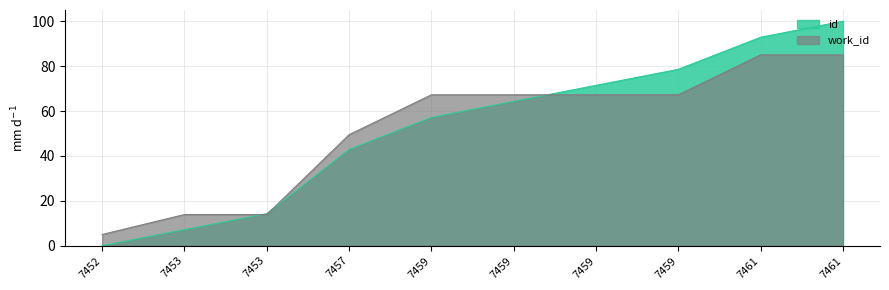

At 7459, list the series in order from largest to smallest.

work_id, id